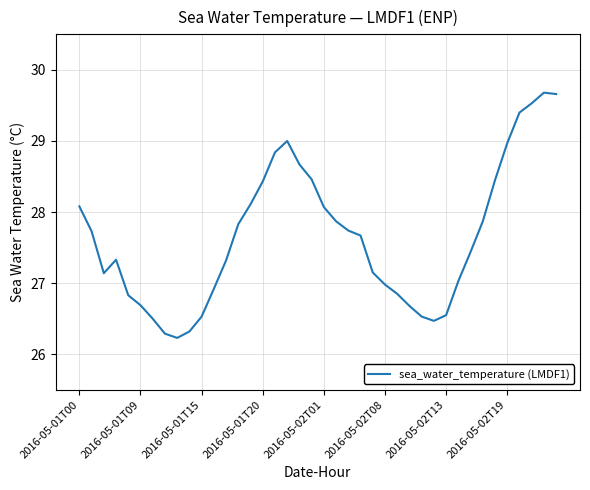

What is the greatest value displayed?

29.7